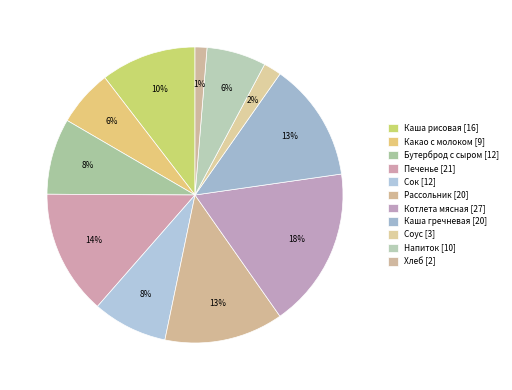

What portion of the pie excludes Бутерброд с сыром?

91.7%